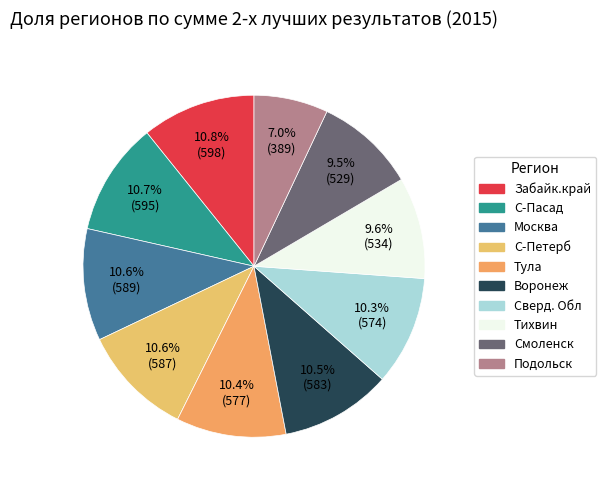

To the nearest percent, what is the average slice percentage?

10%